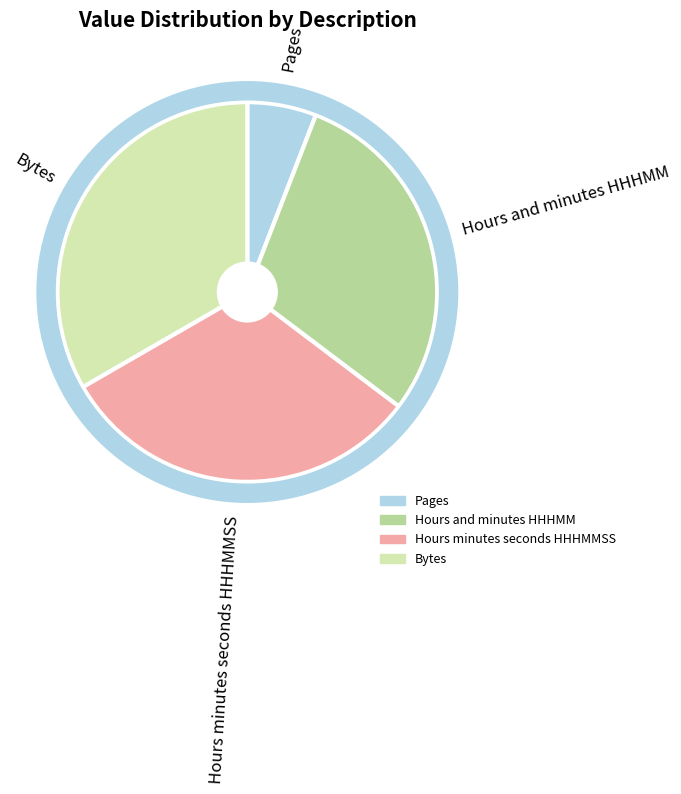

Which category has the smallest portion of the pie?

Pages